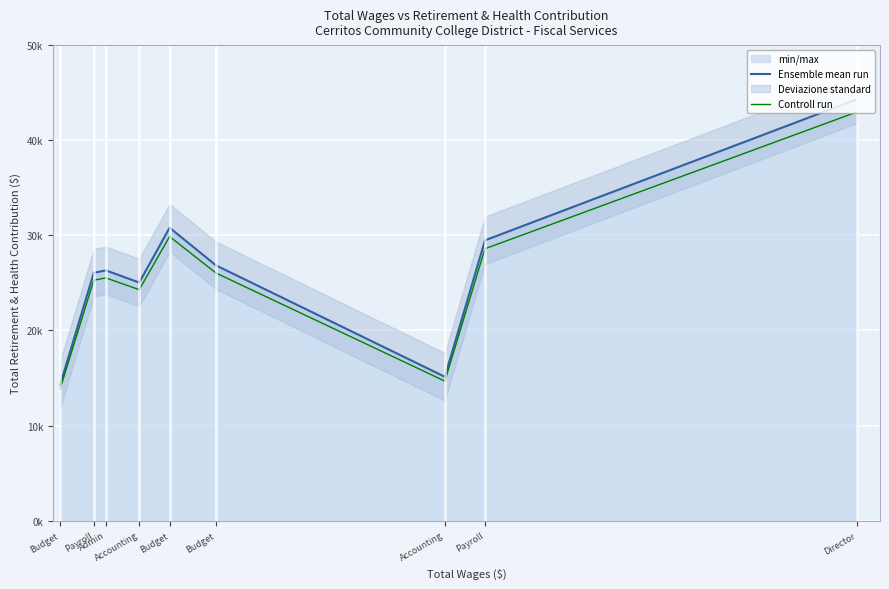

Which category has the lowest value in the Controll run series?

Budget